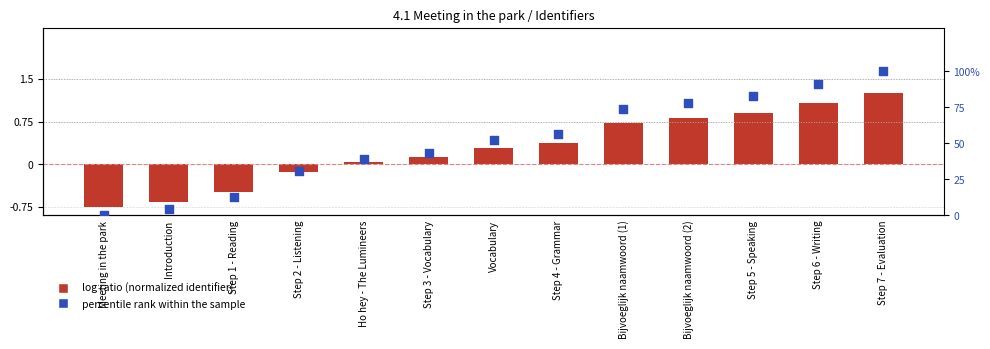

At how many categories does at least one series exceed 75?

4